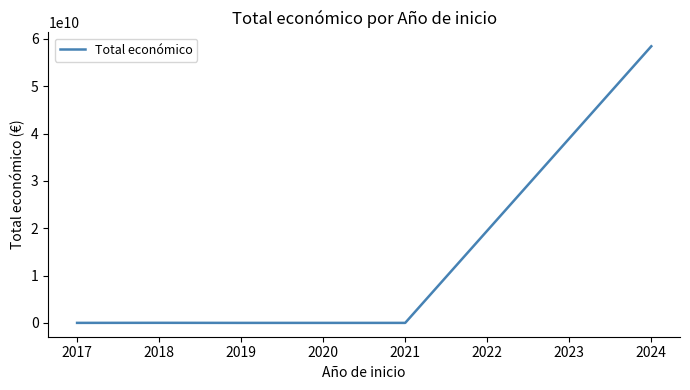

What is the maximum value shown in the chart?

58463557090